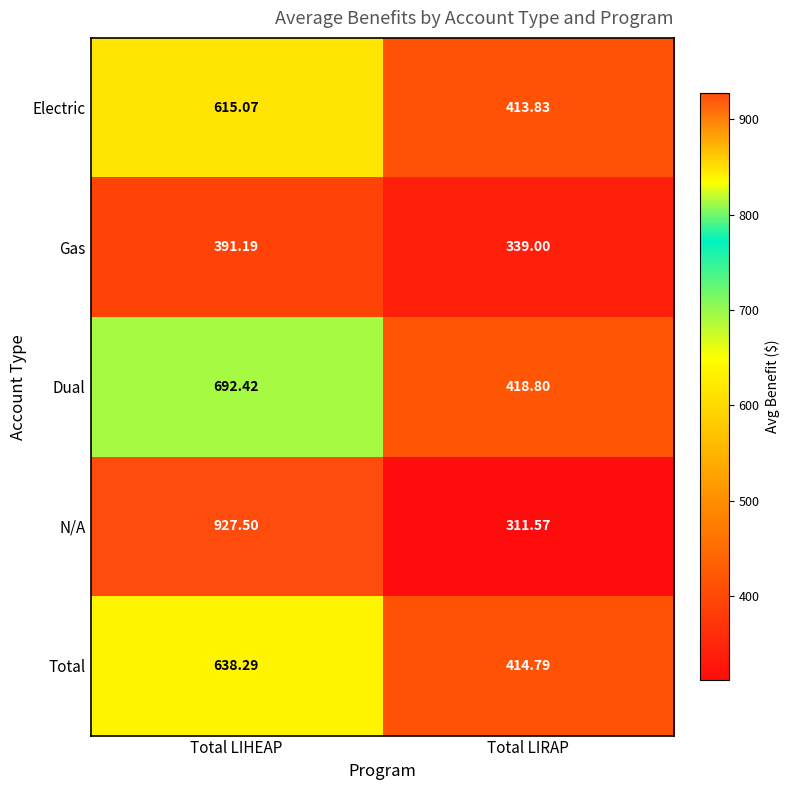

Which category has the highest value in the Dual series?

Total LIHEAP